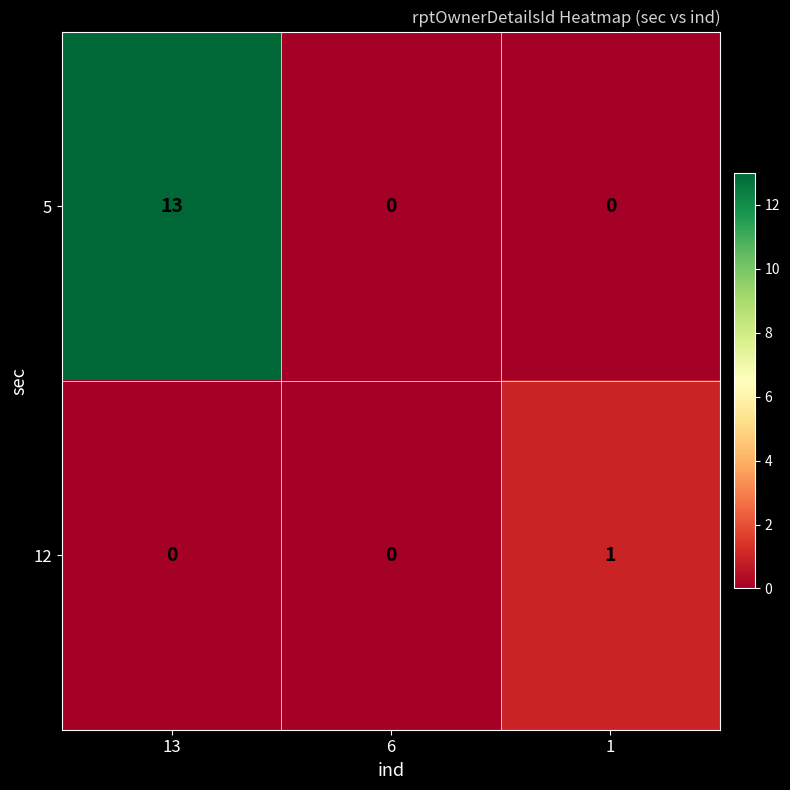

How many 12 values are between 0 and 1?

3